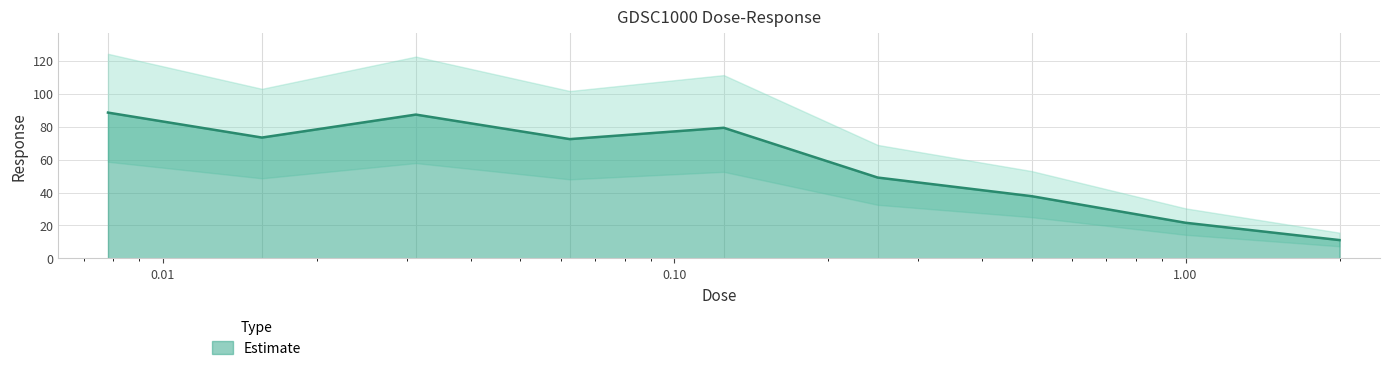

List the labels in order of value, smallest first.

2.0, 1.0, 0.5, 0.25, 0.0625, 0.015625, 0.125, 0.03125, 0.0078125